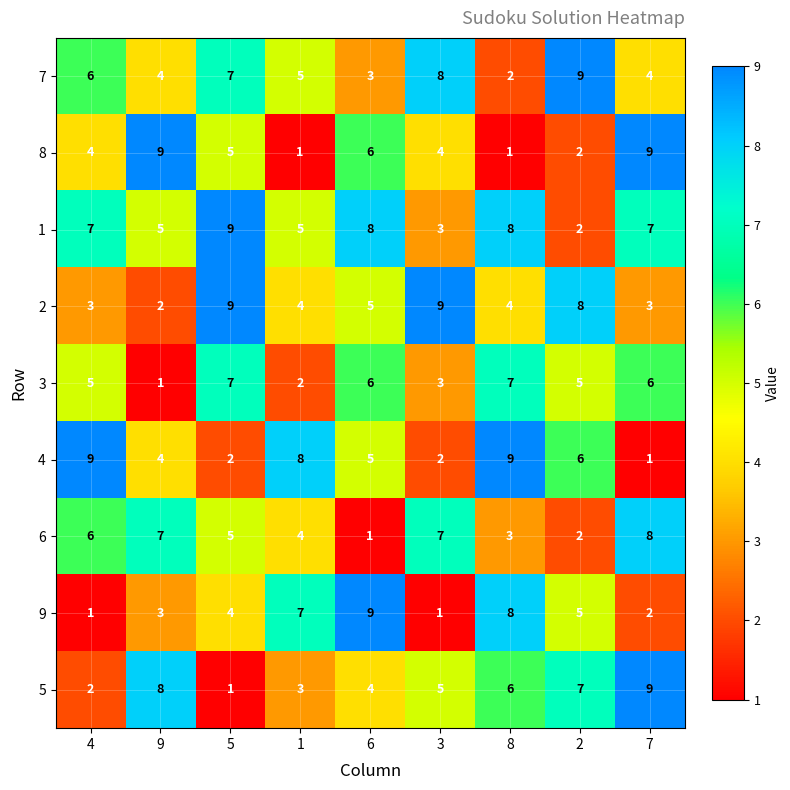

How many 4 values are between 2 and 8?

6